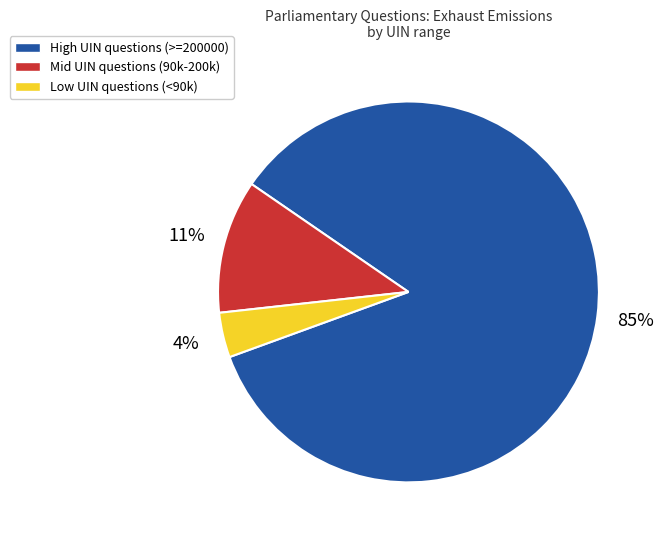

Which has a higher value, High UIN questions (>=200000) or Mid UIN questions (90k-200k)?

High UIN questions (>=200000)